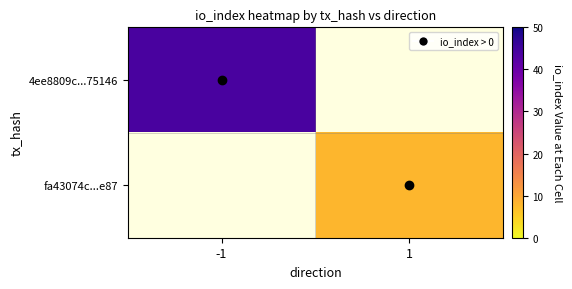

True or false: fa43074c...e87 has a value of 8.0 at 1.

True